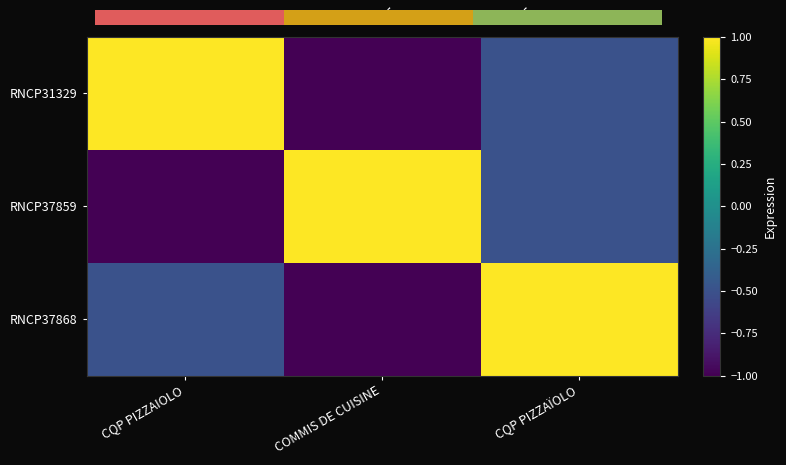

Reading left to right, what are all the values shown in this chart?

RNCP31329: CQP PIZZAIOLO=1.0	COMMIS DE CUISINE=-1.0	CQP PIZZAÏOLO=-0.5
RNCP37859: CQP PIZZAIOLO=-1.0	COMMIS DE CUISINE=1.0	CQP PIZZAÏOLO=-0.5
RNCP37868: CQP PIZZAIOLO=-0.5	COMMIS DE CUISINE=-1.0	CQP PIZZAÏOLO=1.0